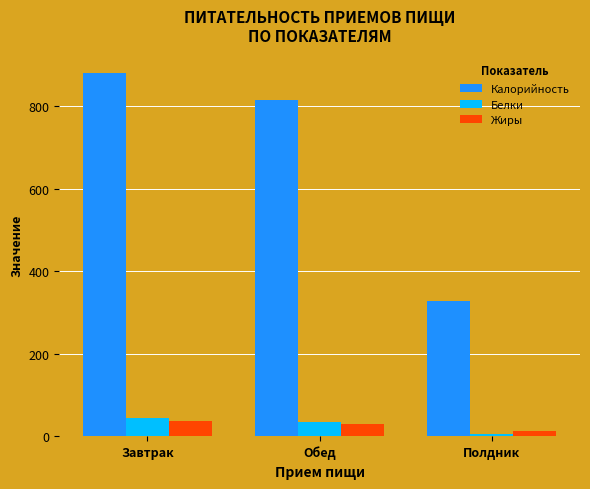

Reading left to right, what are all the values shown in this chart?

Калорийность: Завтрак=881.1	Обед=815.0	Полдник=327.0
Белки: Завтрак=44.2	Обед=34.8	Полдник=5.0
Жиры: Завтрак=36.9	Обед=28.1	Полдник=12.0